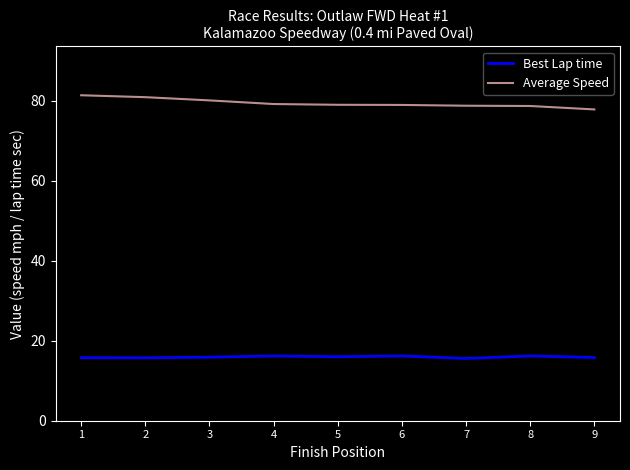

What is the smallest value displayed?

15.6